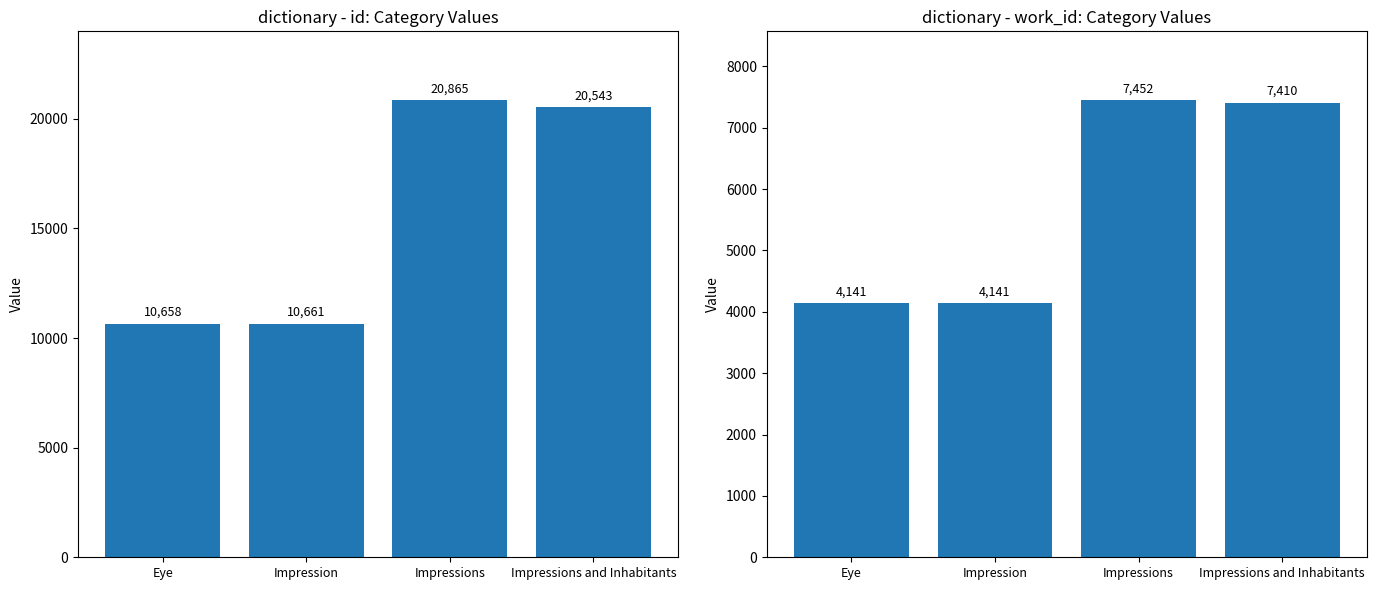

Which series has the largest total across all categories?

id